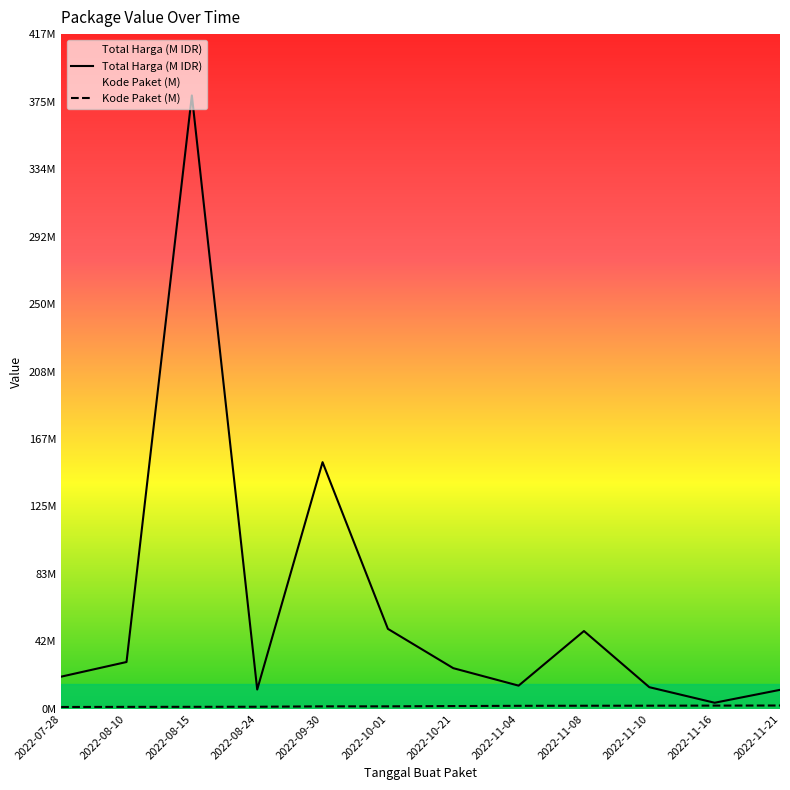

Is it true that Total Harga (M IDR) equals 3.8 at 2022-11-16?

True